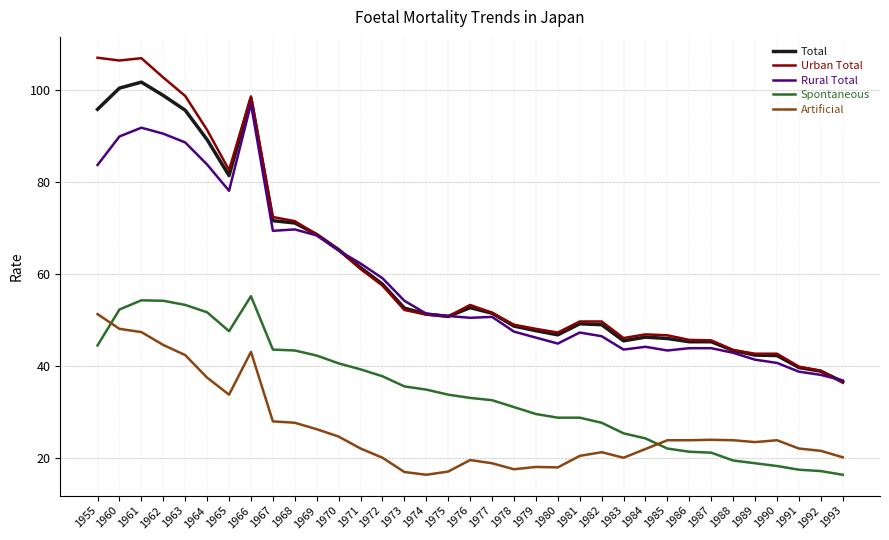

What is the greatest value displayed?

107.0